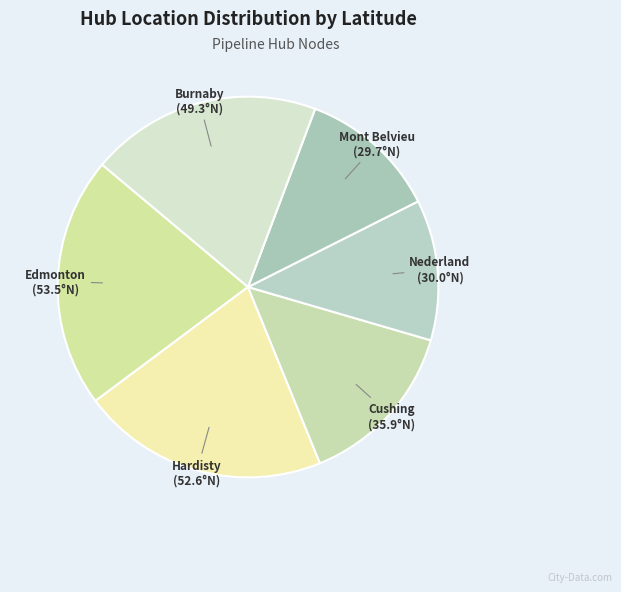

Is the sum of Hardisty and Edmonton greater than half?

No